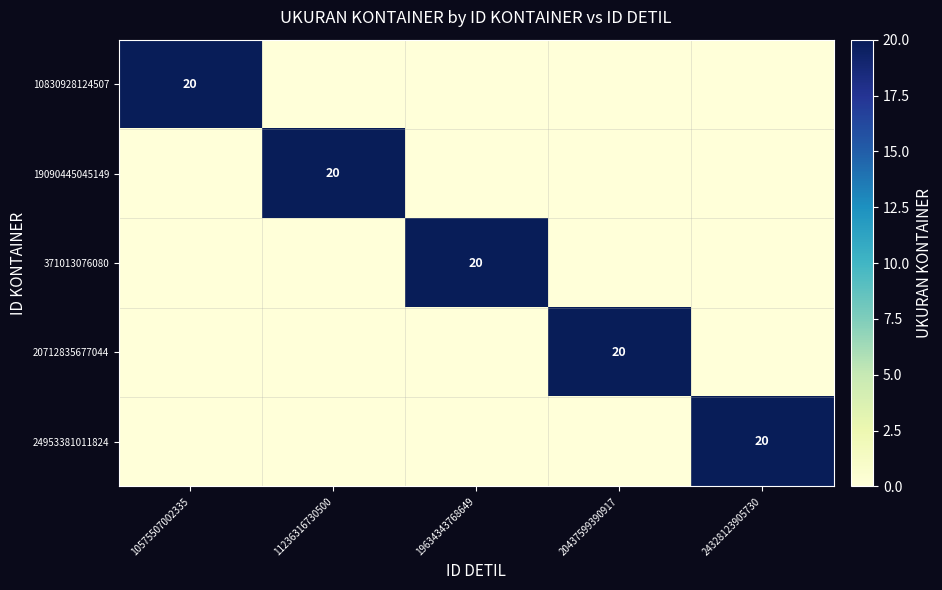

True or false: 10830928124507 has a value of 20 at 10575507002335.

True